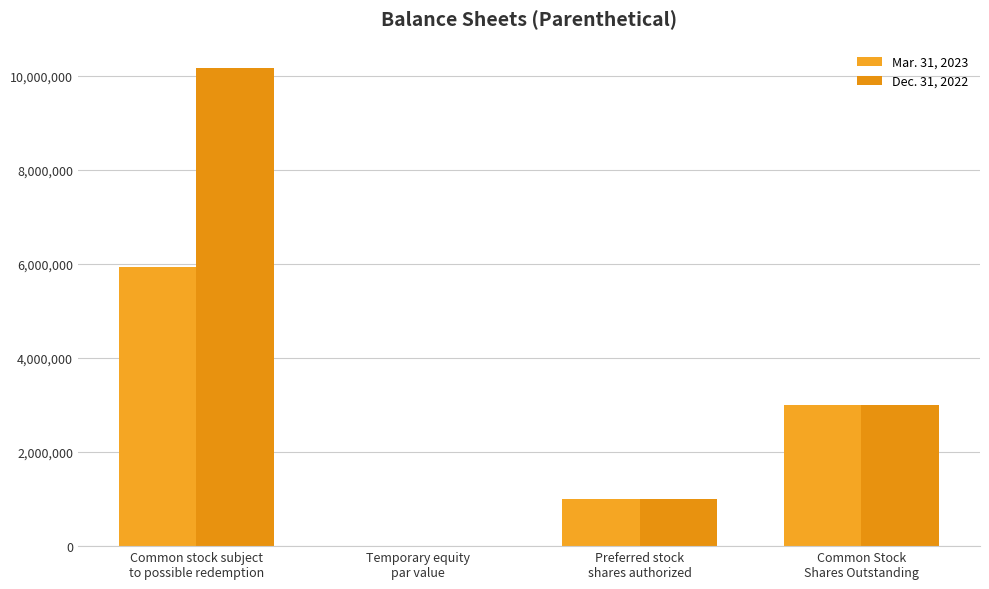

At which label does Mar. 31, 2023 reach its peak?

Common stock subject
to possible redemption